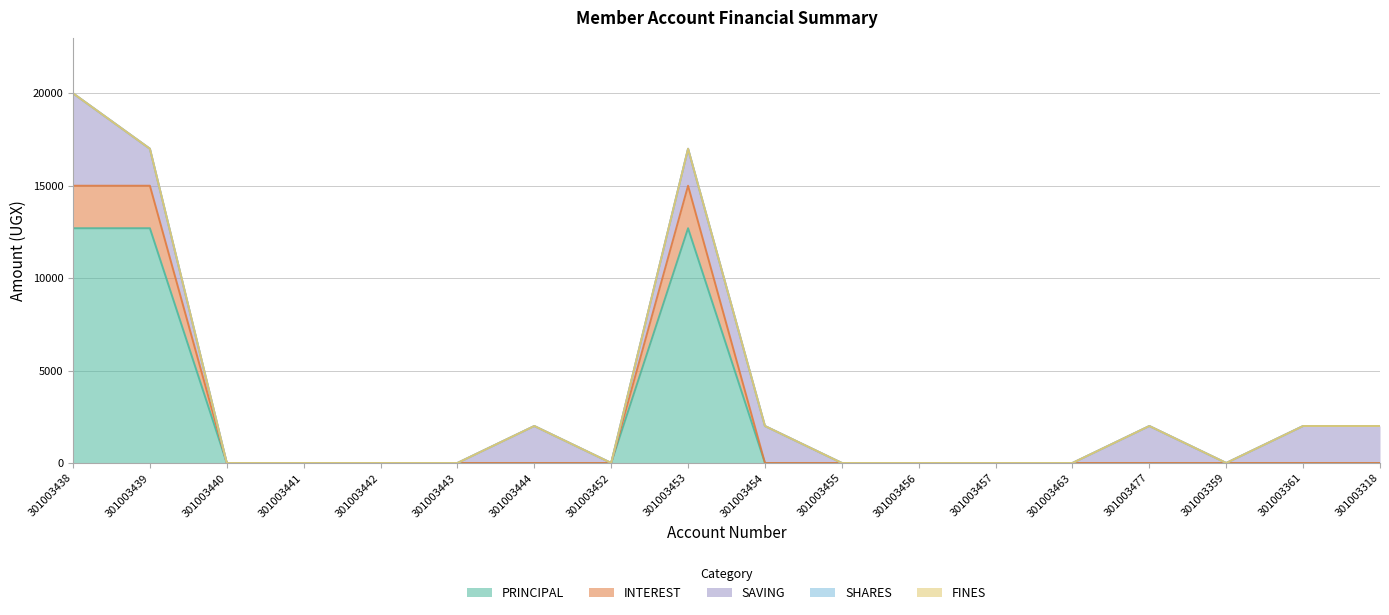

The value of SHARES at 301003463 is 0. True or false?

True